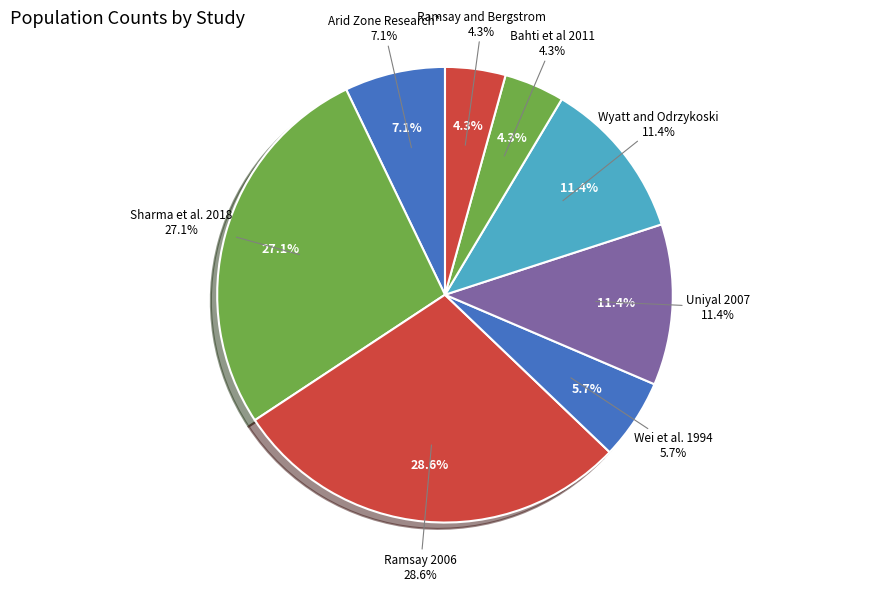

Count the number of slices in the pie.

8